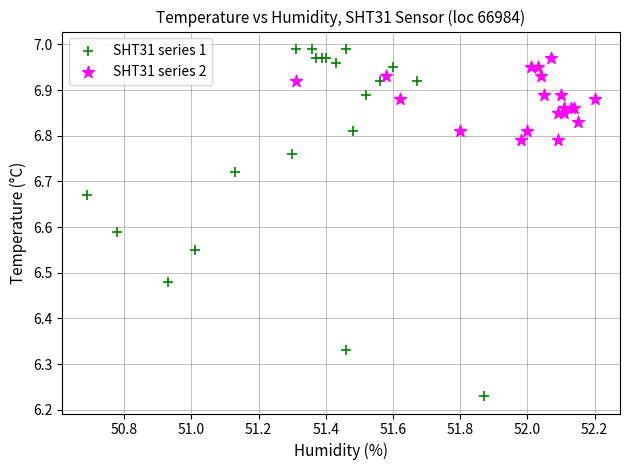

Which series reaches the maximum Y coordinate?

SHT31 series 1